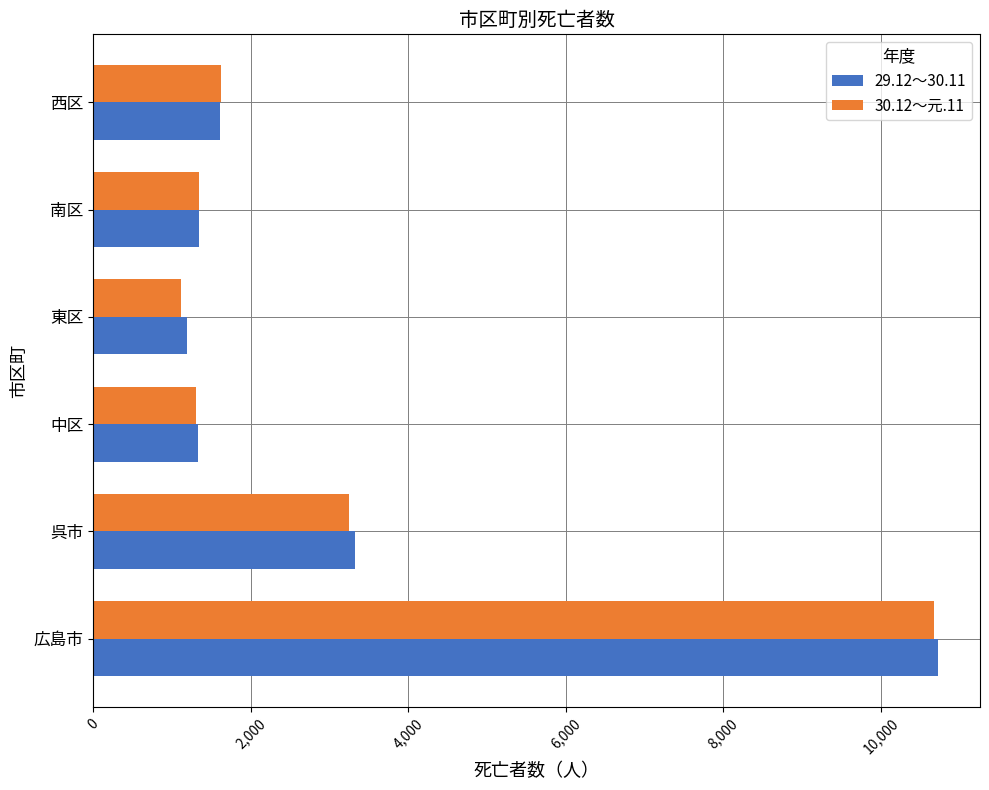

What is the spread (max minus min) of values at 呉市?

71